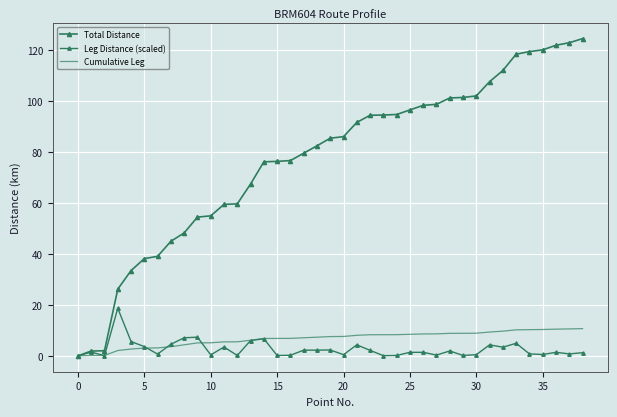

What is the label of the 14th point from the left?

13